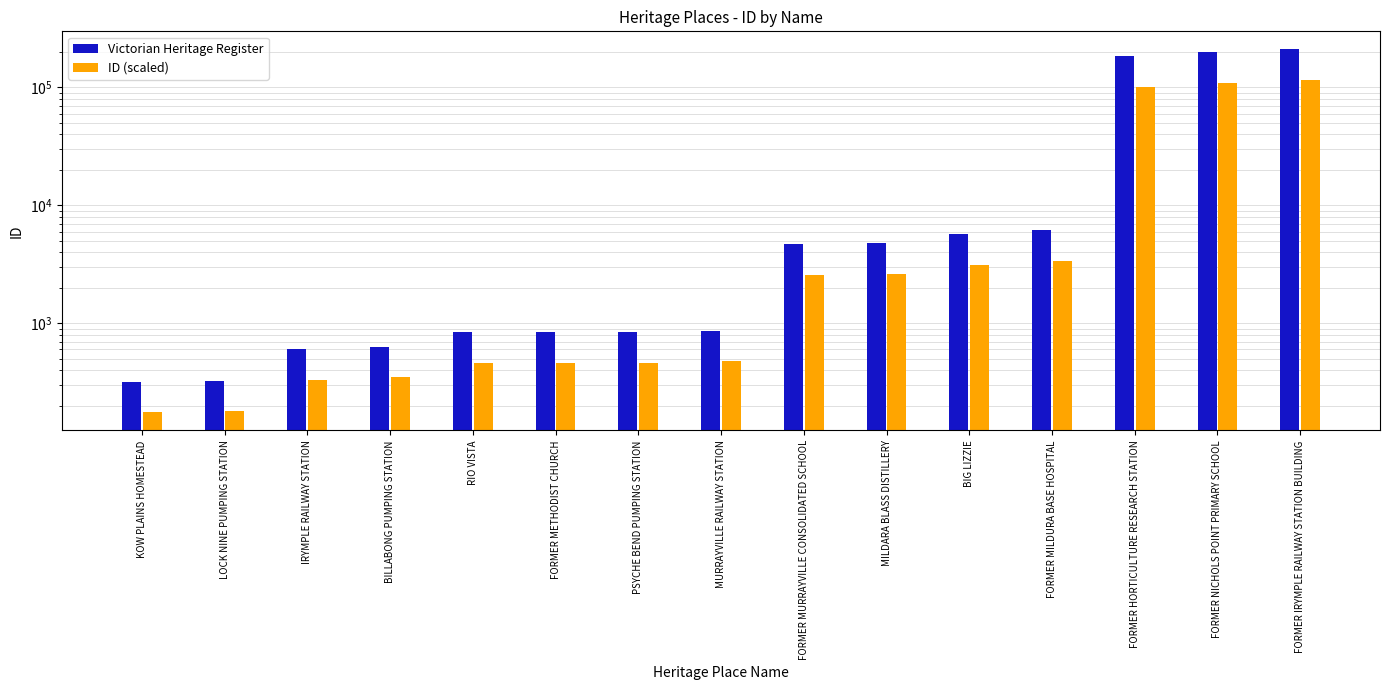

Reading left to right, what are all the values shown in this chart?

Victorian Heritage Register: 320.0	327.0	600.0	632.0	843.0	844.0	845.0	867.0	4669.0	4791.0	5661.0	6165.0	183834.0	197636.0	209373.0
ID (scaled): 176.0	179.9	330.0	347.6	463.7	464.2	464.8	476.9	2568.0	2635.1	3113.6	3390.8	101108.7	108699.8	115155.2